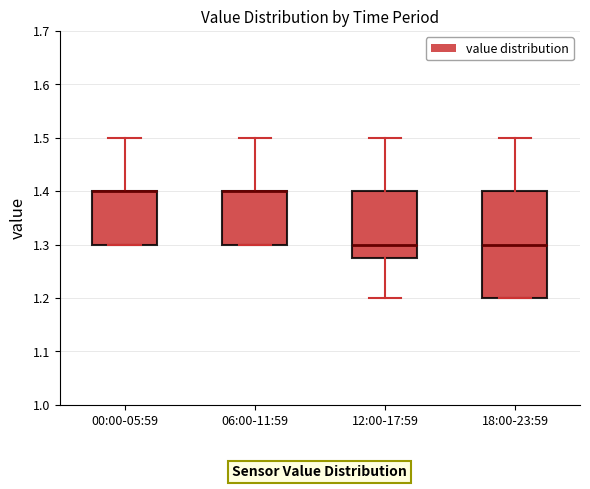

Where does the upper whisker of the box for 12:00-17:59 end on the y-axis? The values are not printed on the chart, so give them approximately, as read against the axis.

1.50